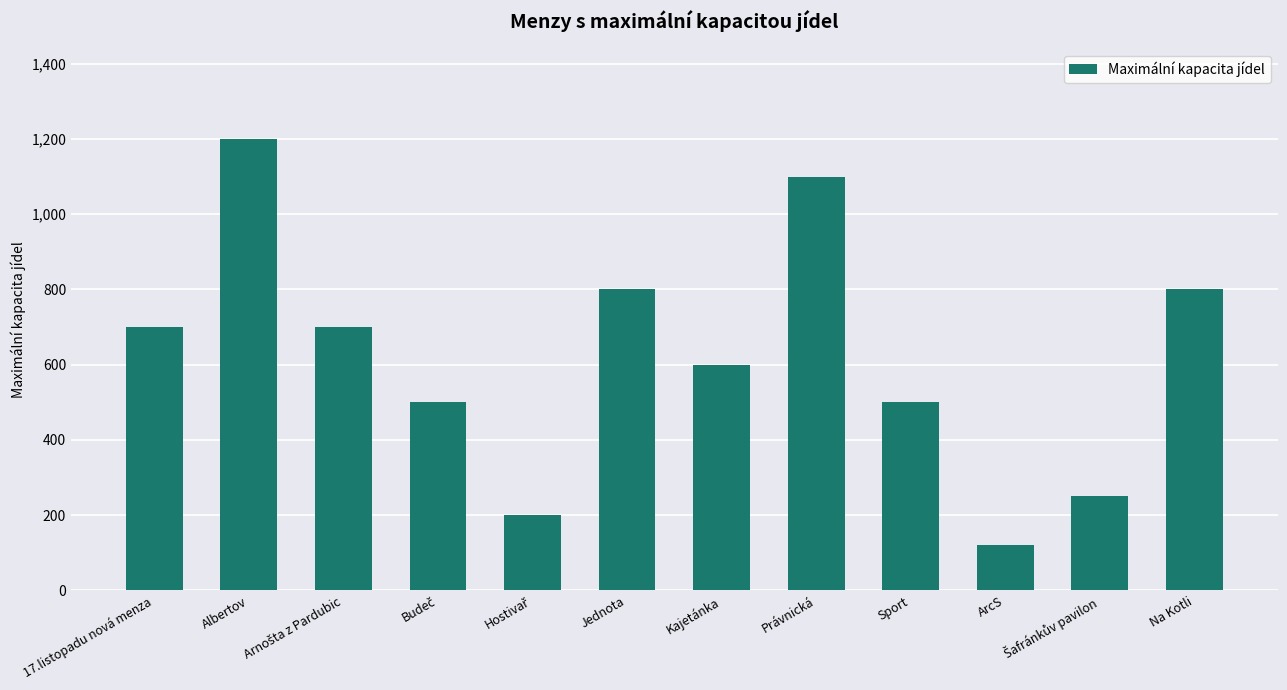

What is the minimum value shown in the chart?

120